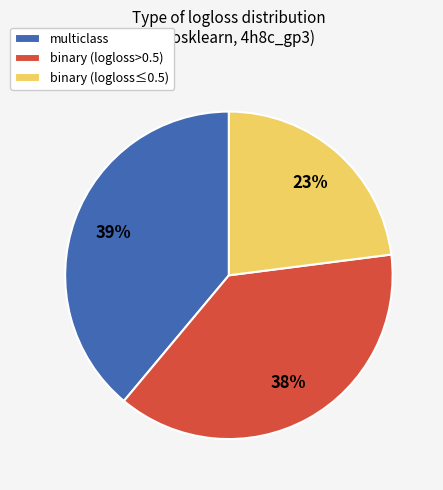

Count the number of slices in the pie.

3